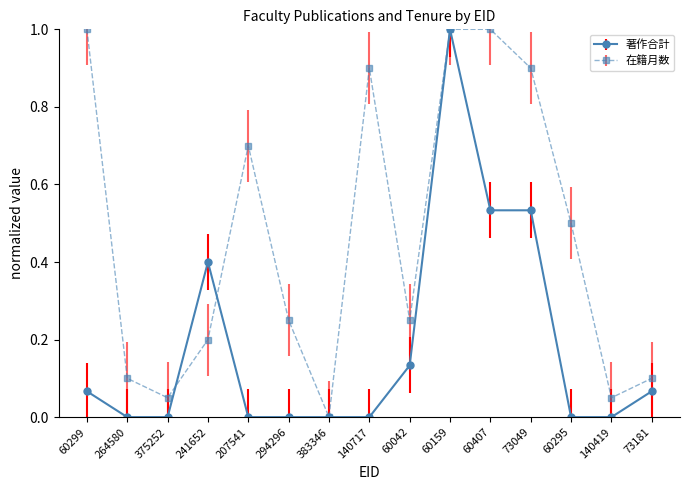

Is the value of 著作合計 at 60159 greater than the value of 在籍月数 at 375252?

Yes